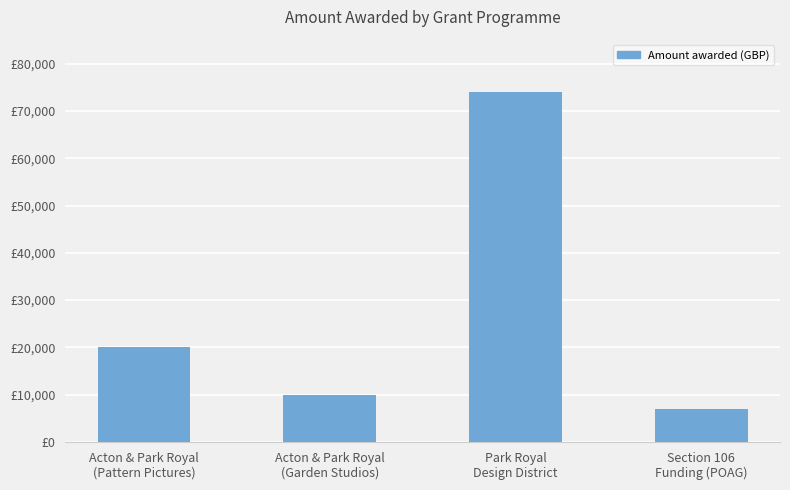

The value at Park Royal
Design District is 41574.6. True or false?

False